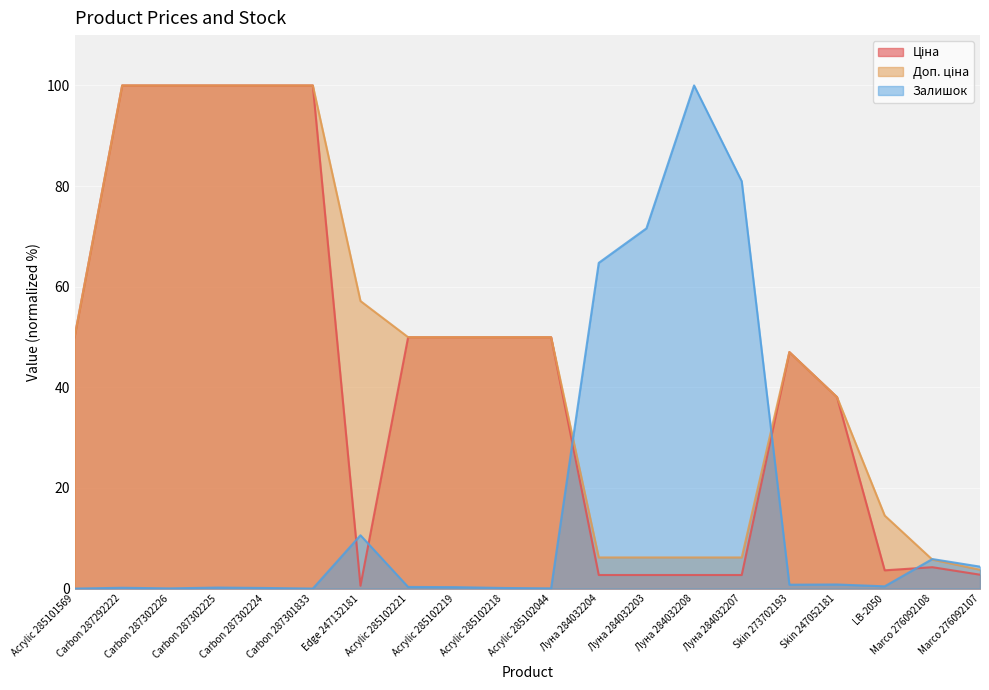

What value does the Ціна series have at Acrylic 285102219?

50.0